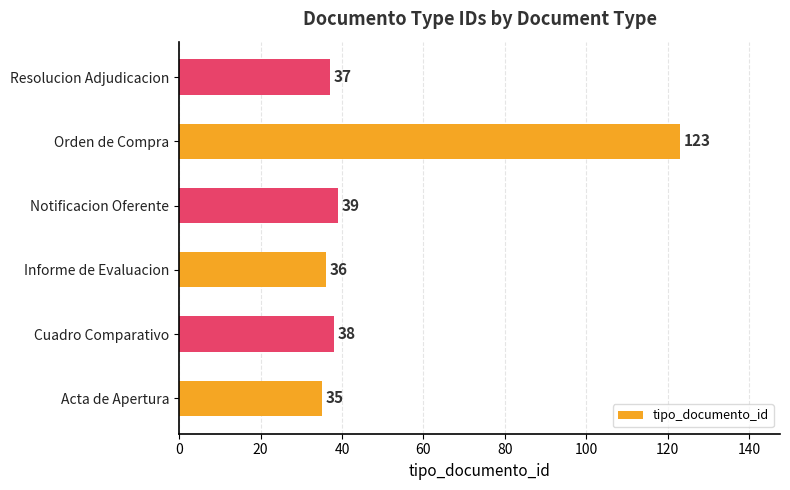

What is the minimum value shown in the chart?

35